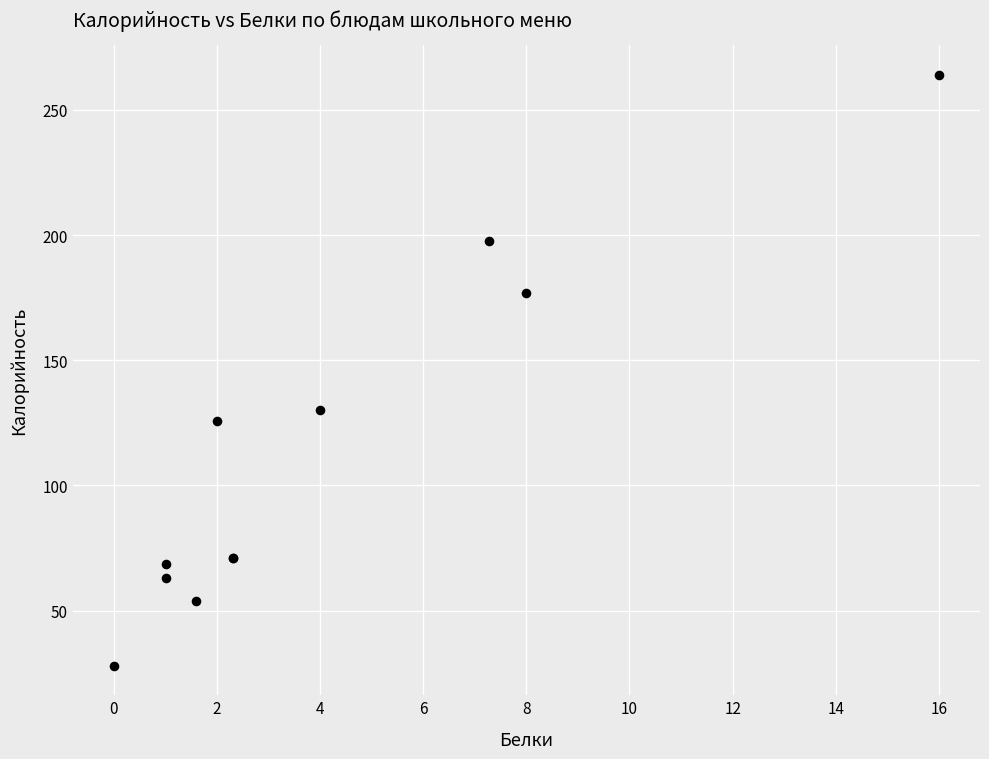

What Y value in the scatter plot is closest to 146?

130.0